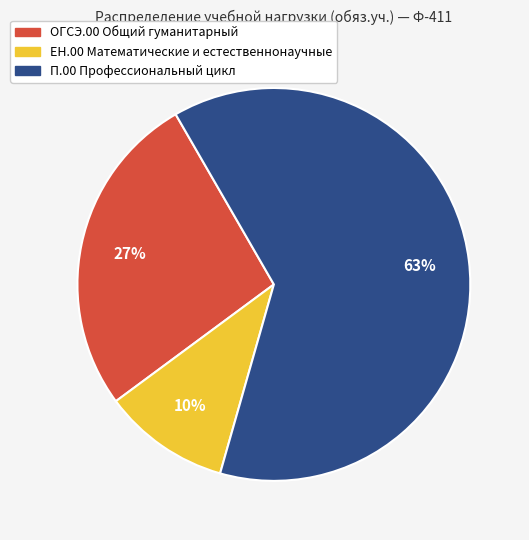

What is the largest slice in the pie chart?

П.00 Профессиональный цикл